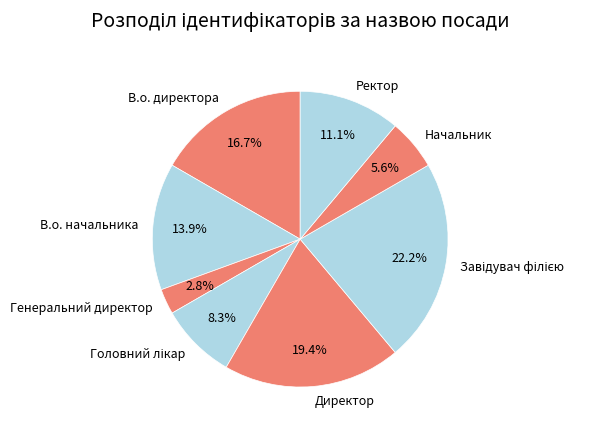

What is the smallest slice in the pie chart?

Генеральний директор